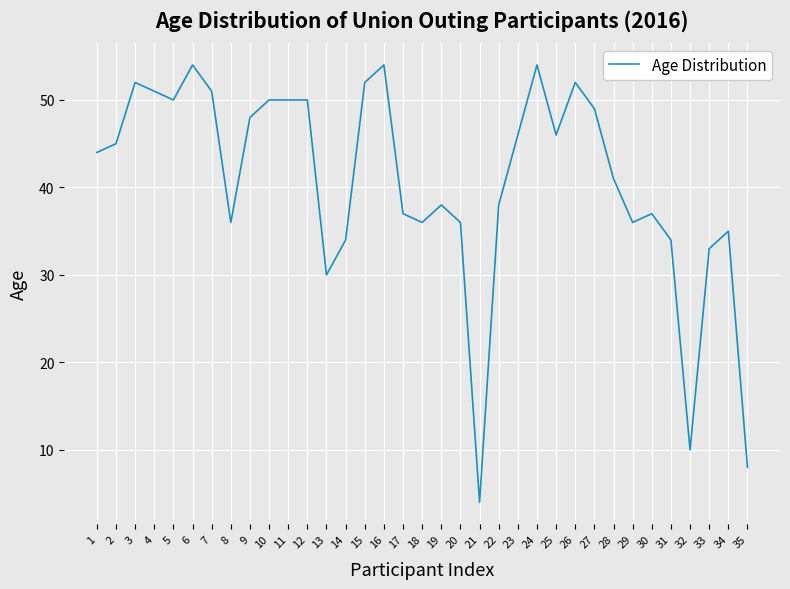

Where is the data nearest to the value 29?

13